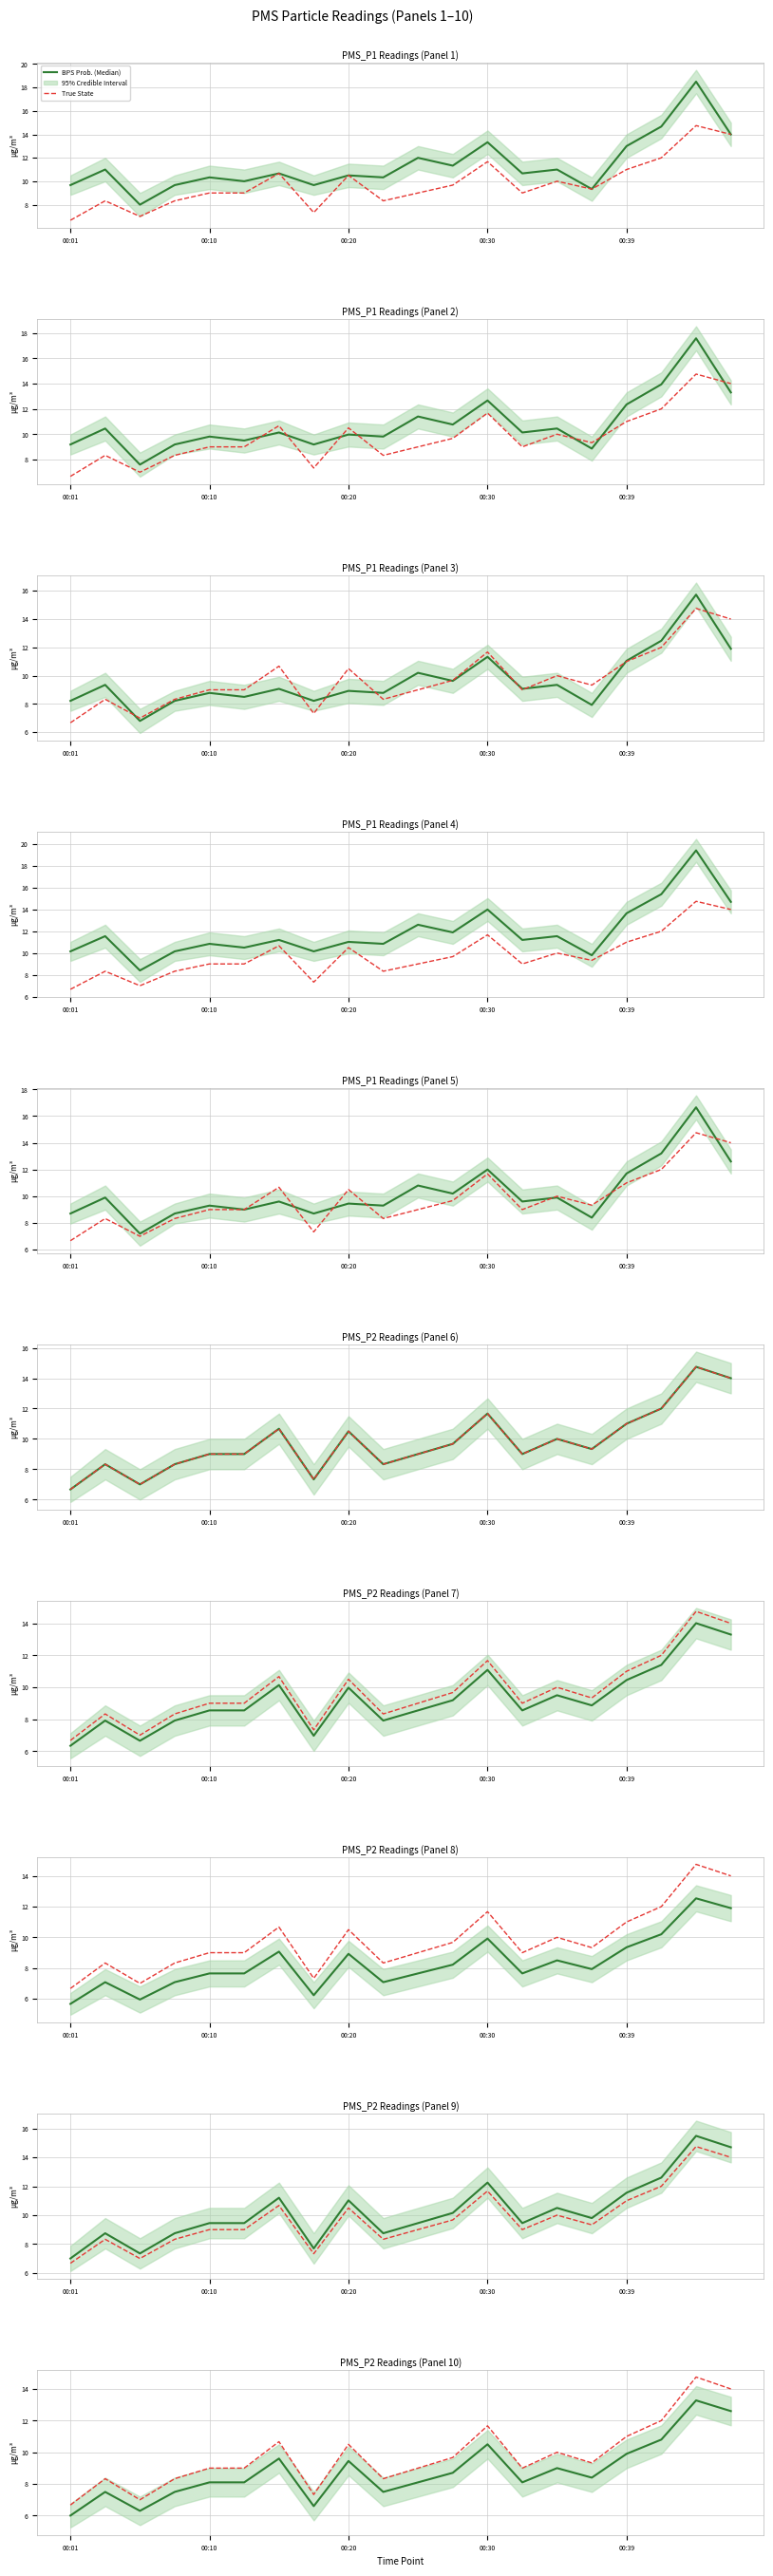

Rank the series at 9 from lowest to highest value.

BPS Prob. (Median), True State